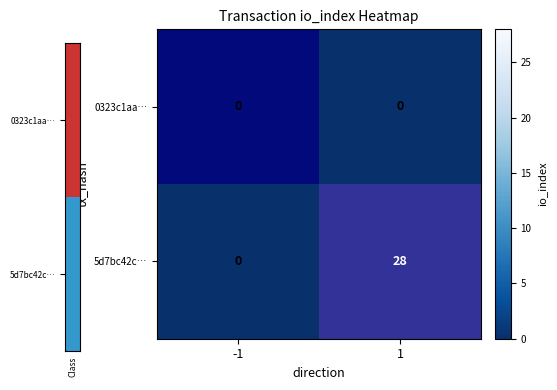

What is the maximum value shown in the chart?

28